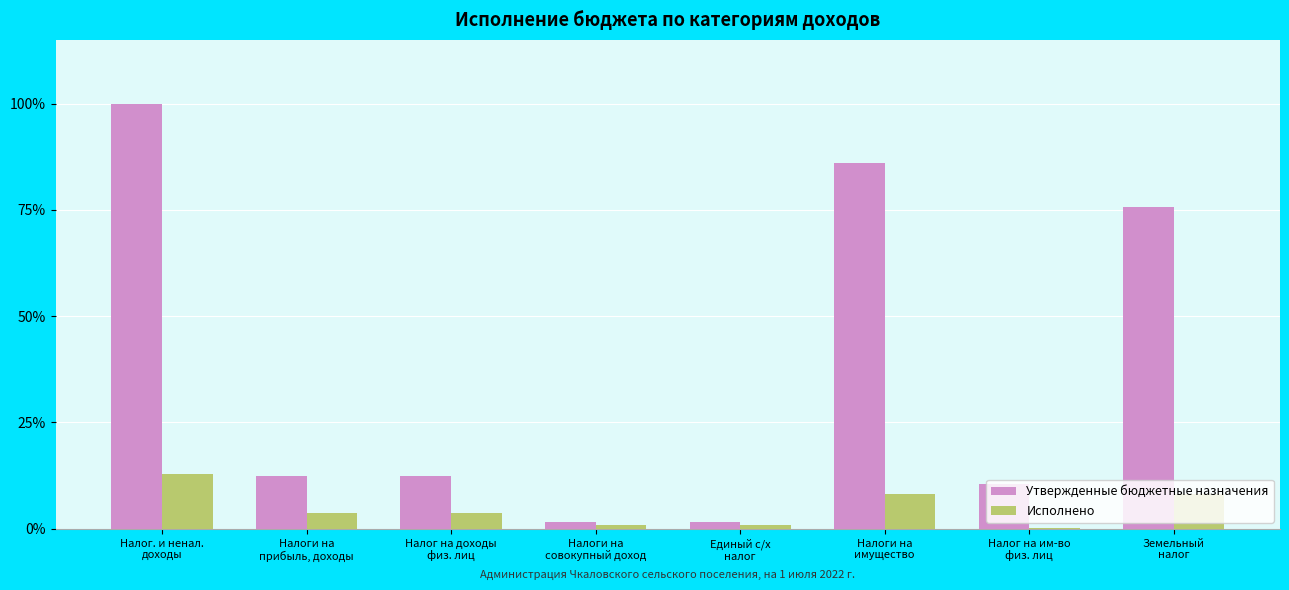

How many groups of bars are there?

8